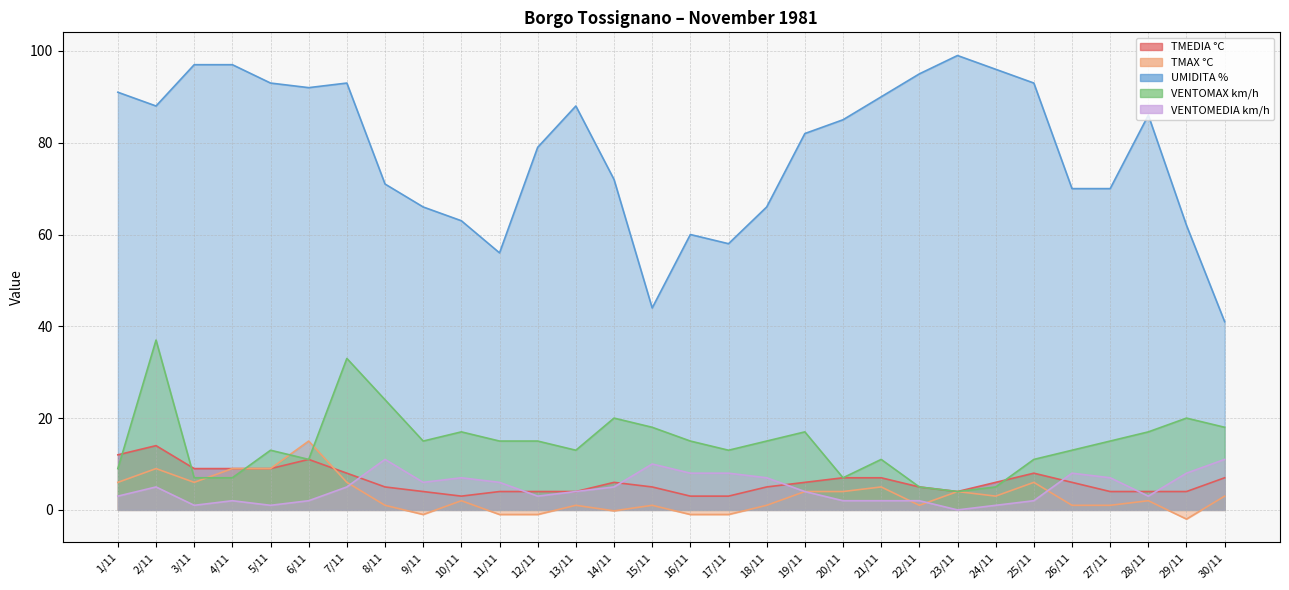

What is the label of the 4th point from the left?

4/11